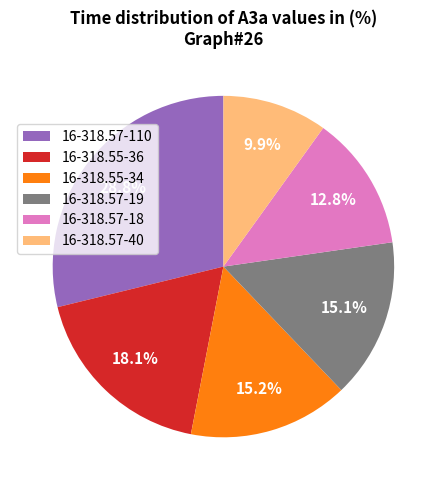

Which slice is the smallest?

16-318.57-40